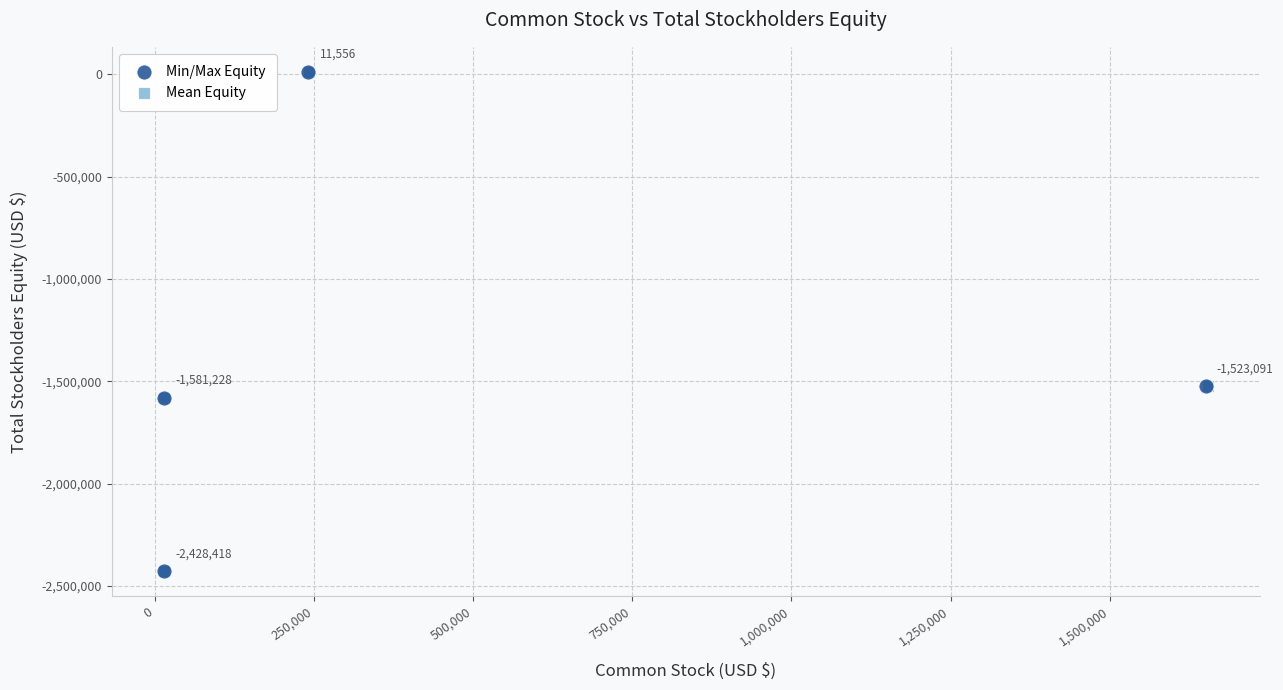

What are all the series names shown in the legend?

Min/Max Equity, Mean Equity